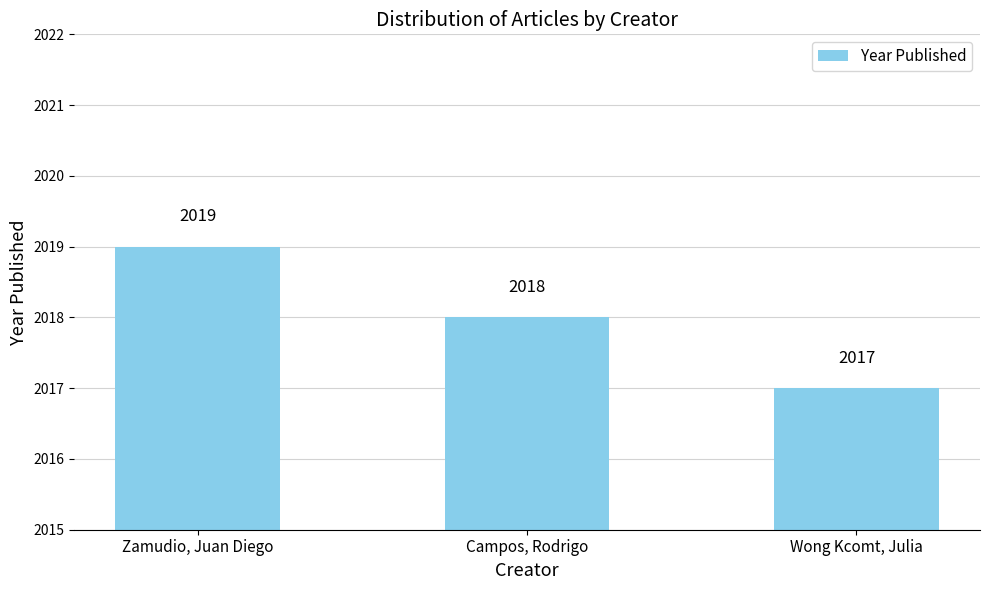

Does the chart contain any negative values?

No